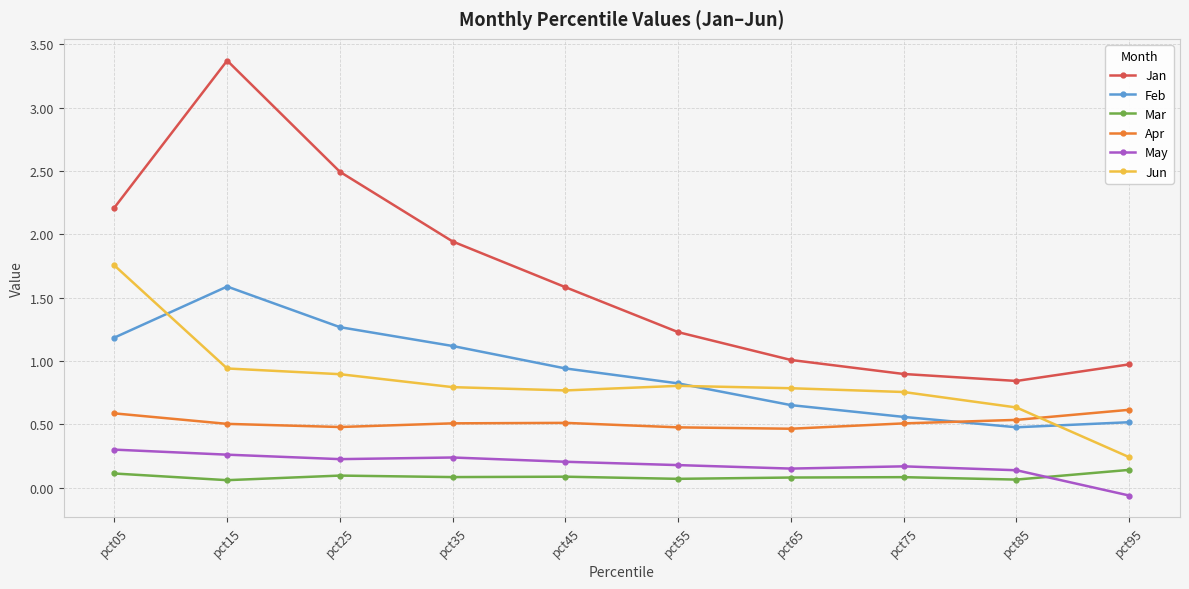

Which series has the widest spread of values?

Jan